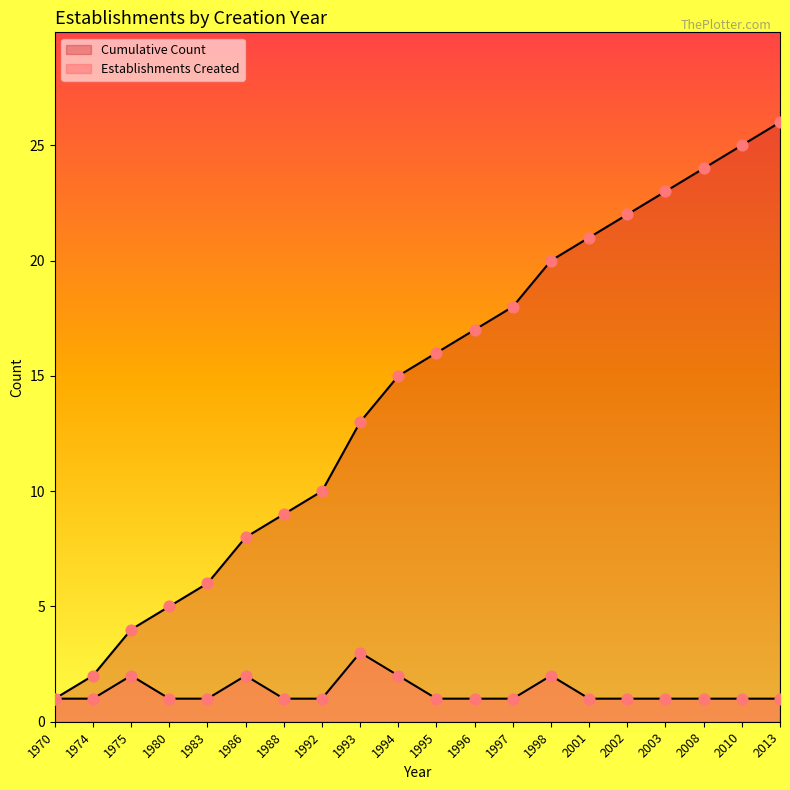

At which category is the sum across all series the highest?

2013